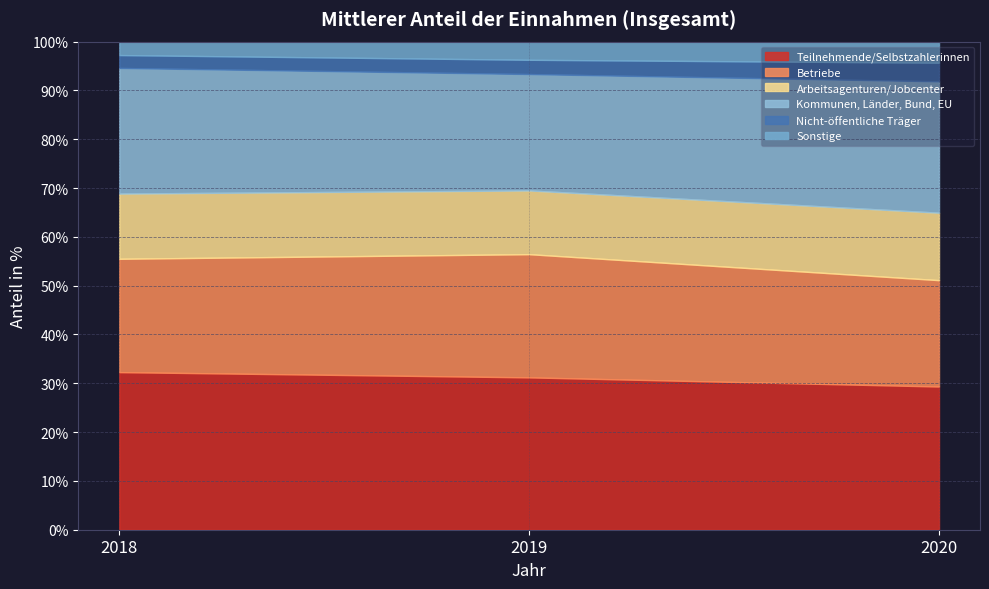

What is the value of the Nicht-öffentliche Träger point at the 2nd from the left?

2.9